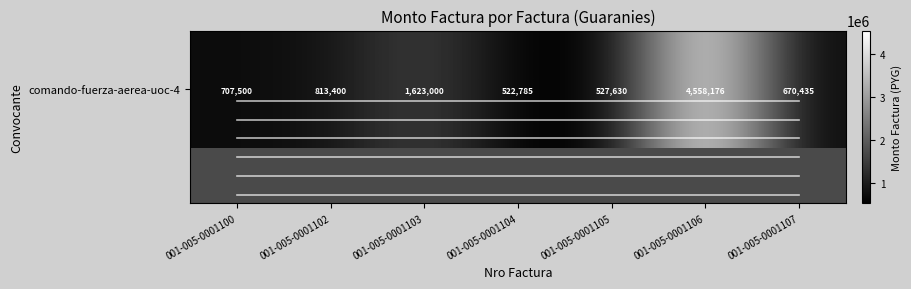

Reading left to right, list all the values displayed in this chart.

707500	813400	1623000	522785	527630	4558176	670435